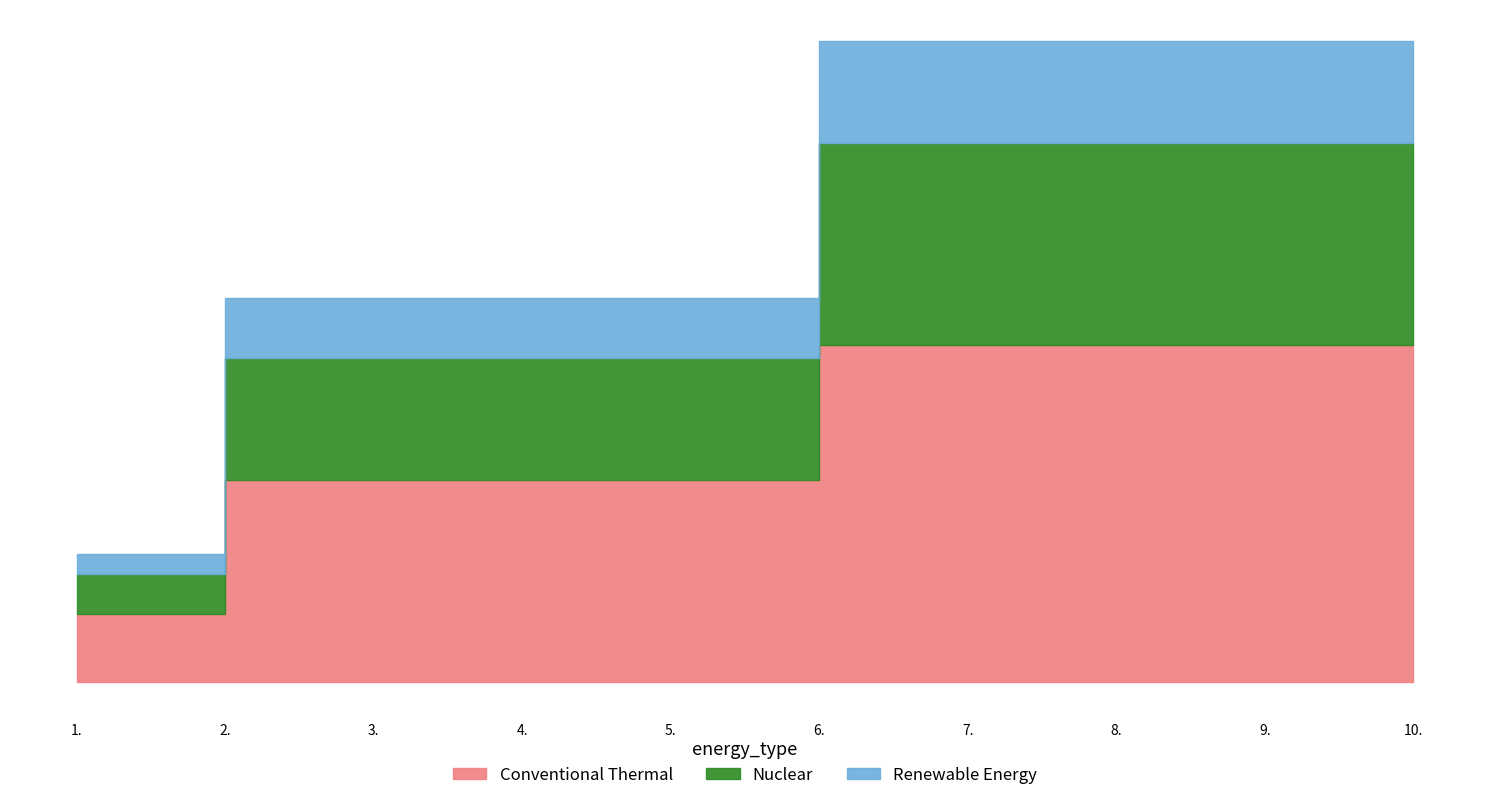

At which label does Nuclear reach its minimum?

1.